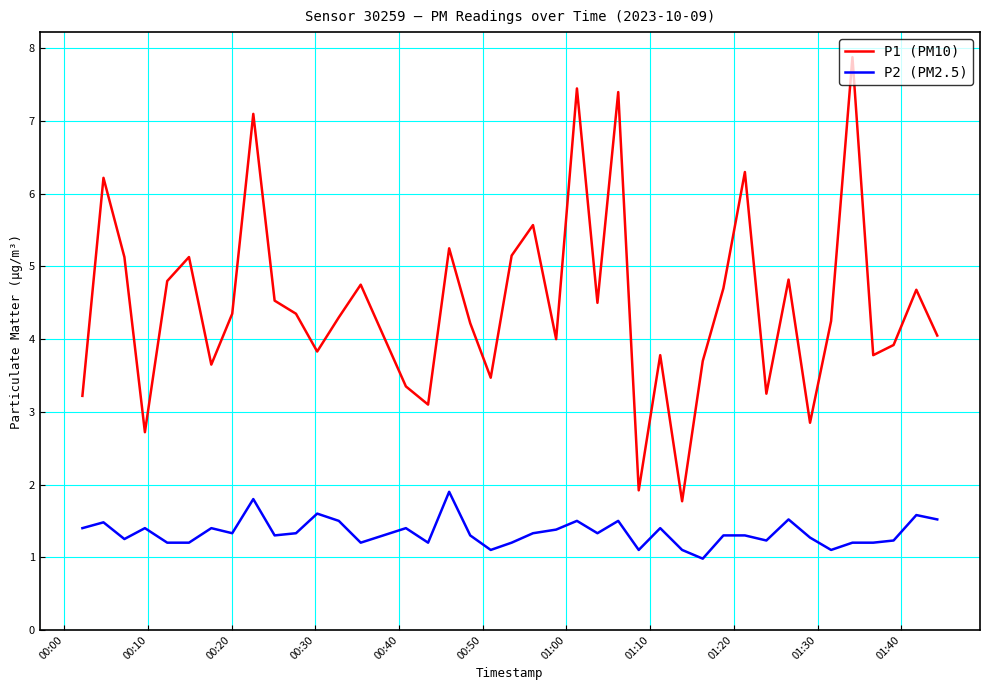

Which series has the largest total across all categories?

P1 (PM10)